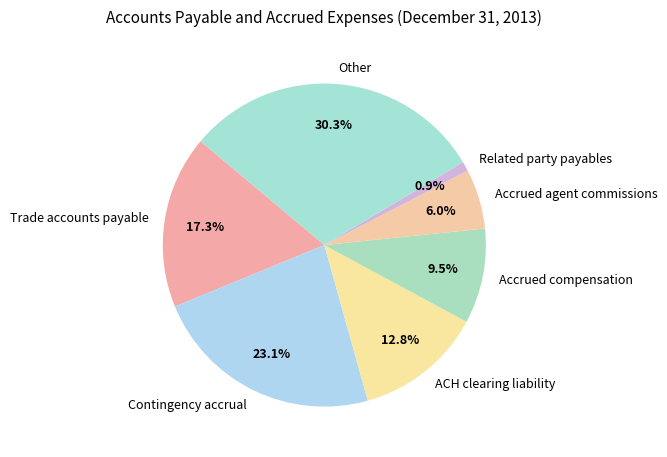

Rank the categories by value from highest to lowest.

Other, Contingency accrual, Trade accounts payable, ACH clearing liability, Accrued compensation, Accrued agent commissions, Related party payables